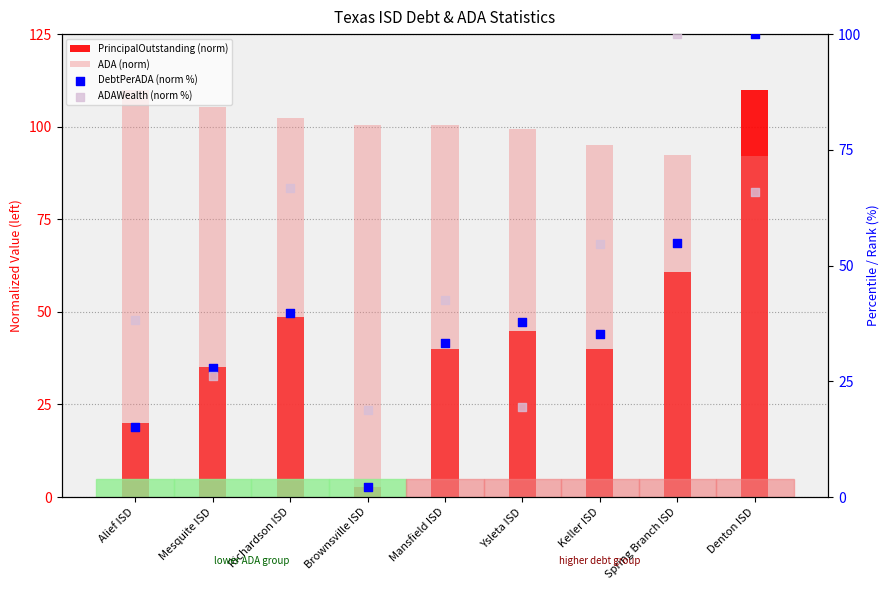

At which category is the sum across all series the highest?

Denton ISD